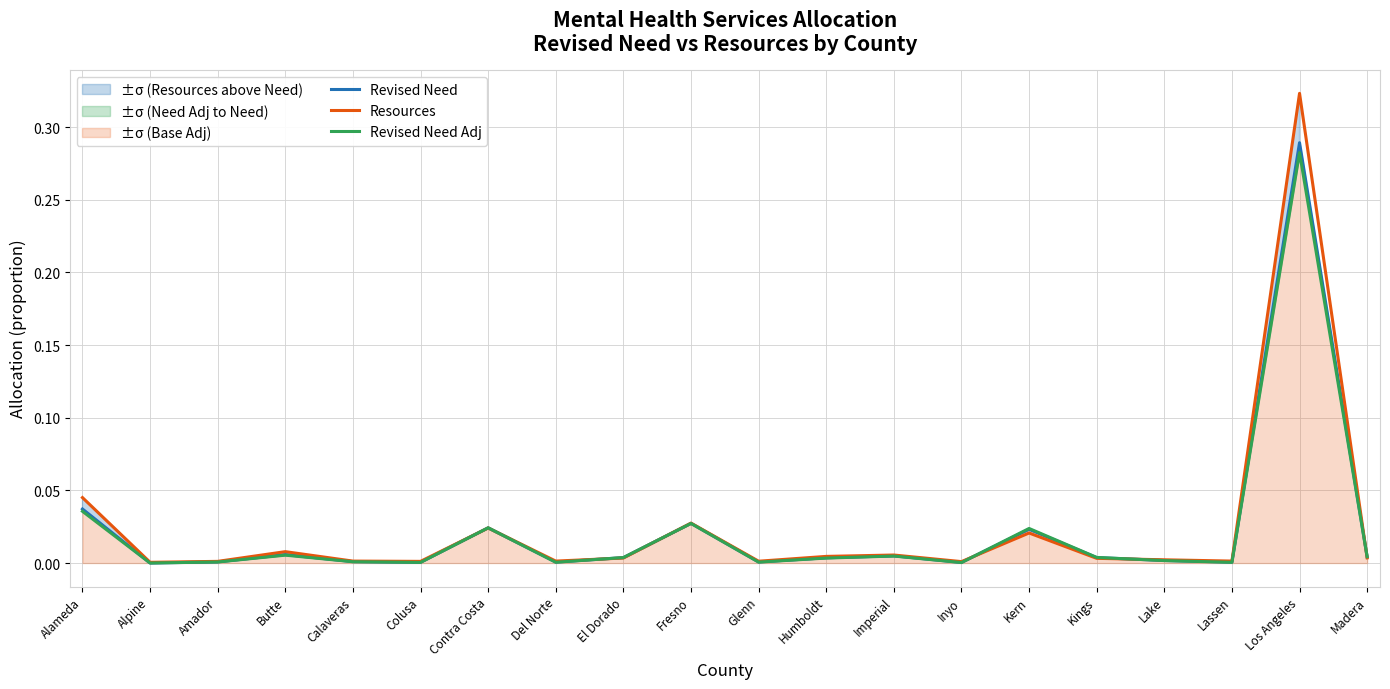

What is the difference between the maximum and minimum values in the Resources series?

0.3